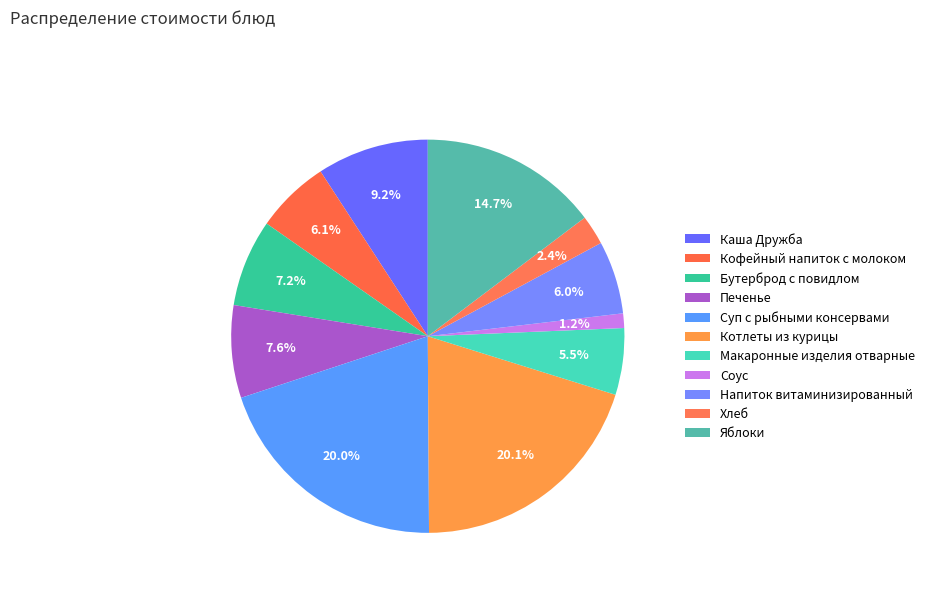

Rank the categories by value from lowest to highest.

Соус, Хлеб, Макаронные изделия отварные, Напиток витаминизированный, Кофейный напиток с молоком, Бутерброд с повидлом, Печенье, Каша Дружба, Яблоки, Суп с рыбными консервами, Котлеты из курицы